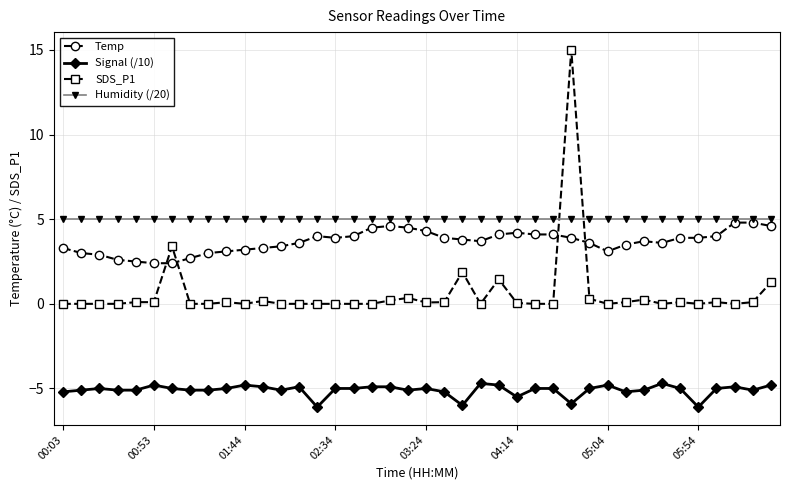

Which series has the largest total across all categories?

Humidity (/20)